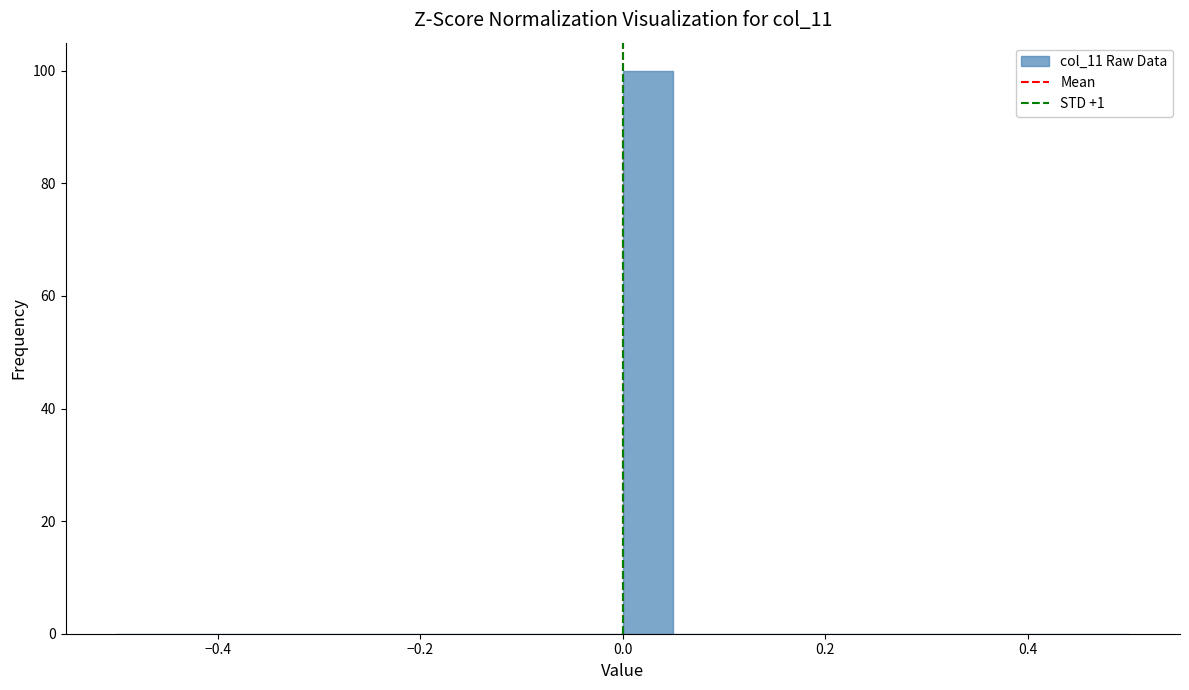

Read against the x-axis, roughly where is the centre of the tallest bar?

0.02